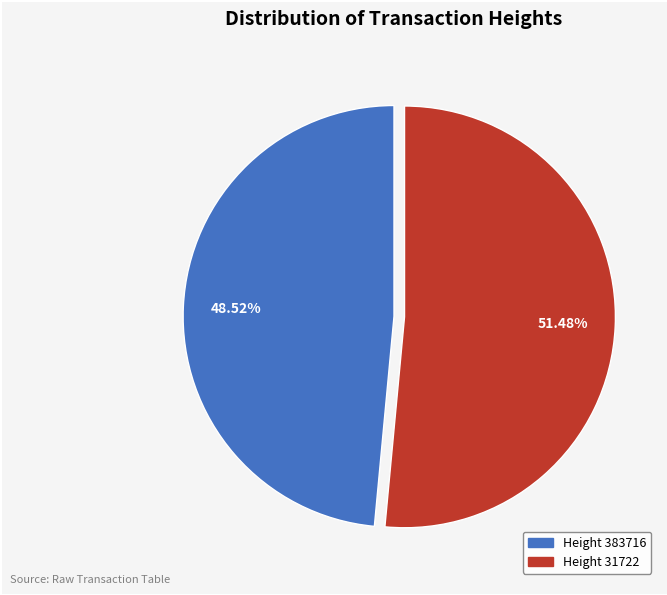

Does any single category account for the majority?

Yes